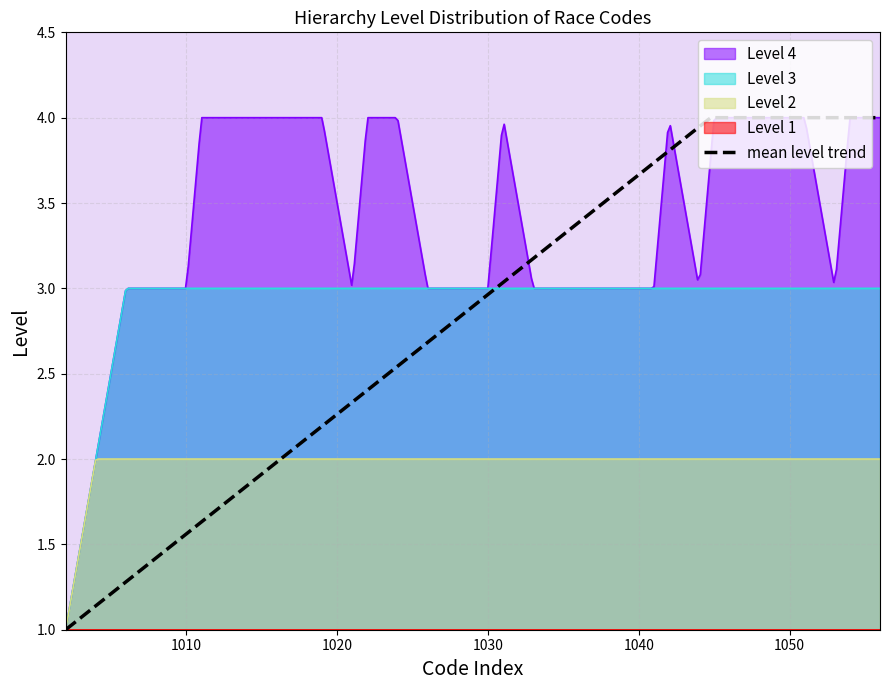

What is the total value across all series at 9?

10